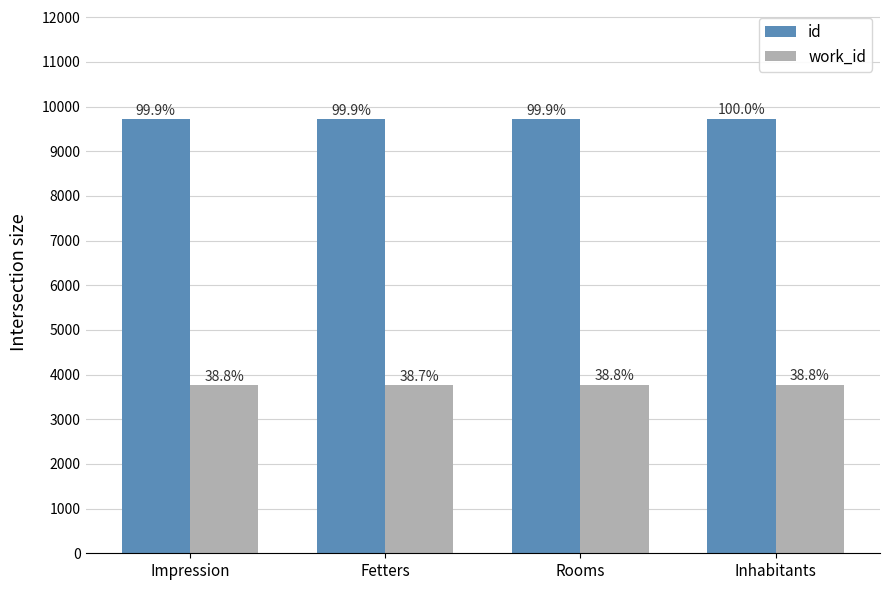

What is the difference between the maximum and second lowest values in the id series?

10